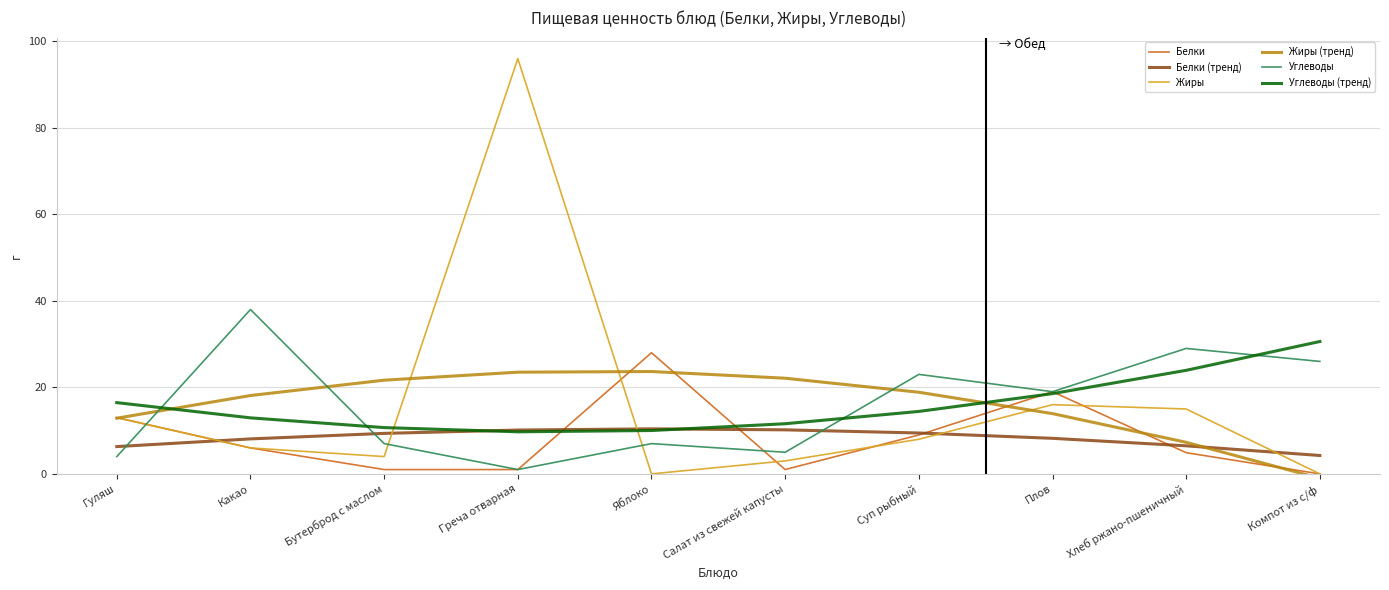

Rank the series at Какао from lowest to highest value.

Белки, Жиры, Белки (тренд), Углеводы (тренд), Жиры (тренд), Углеводы